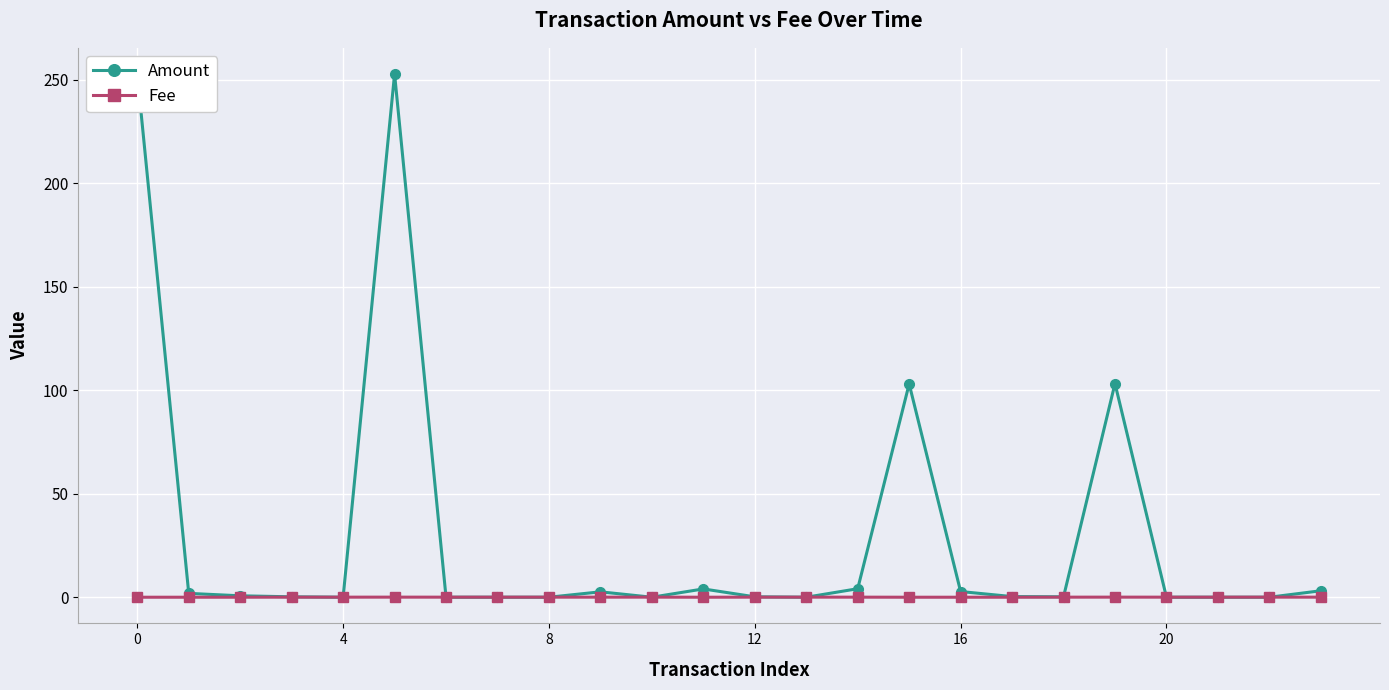

Rank the series by their average value, from lowest to highest.

Fee, Amount